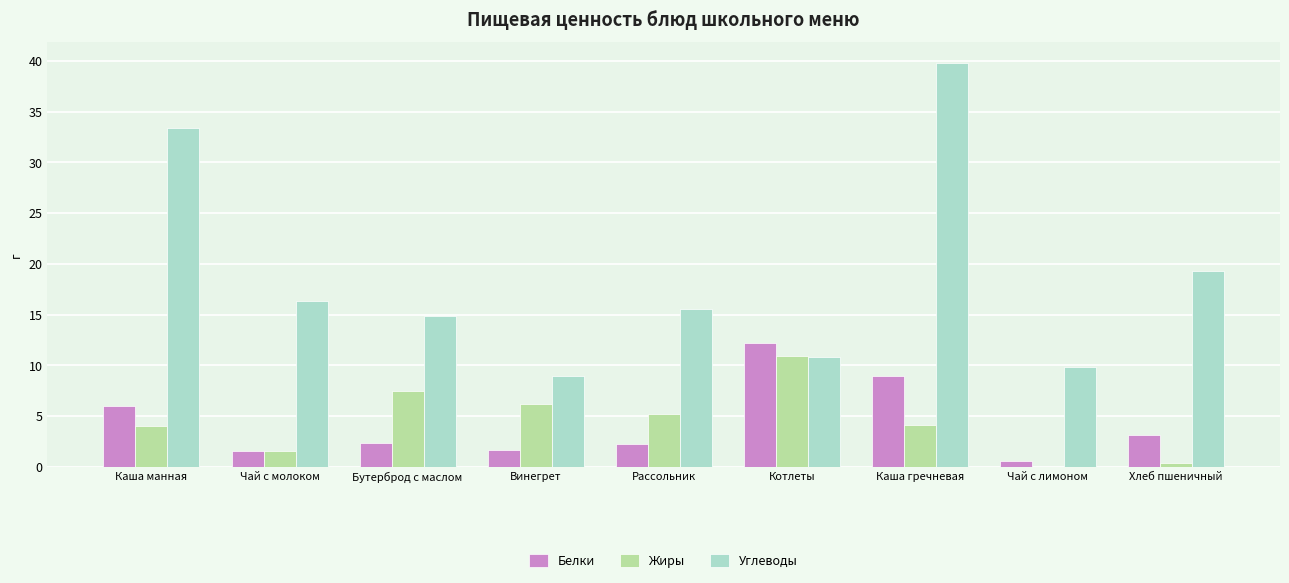

What value does the Жиры series have at Каша гречневая?

4.1